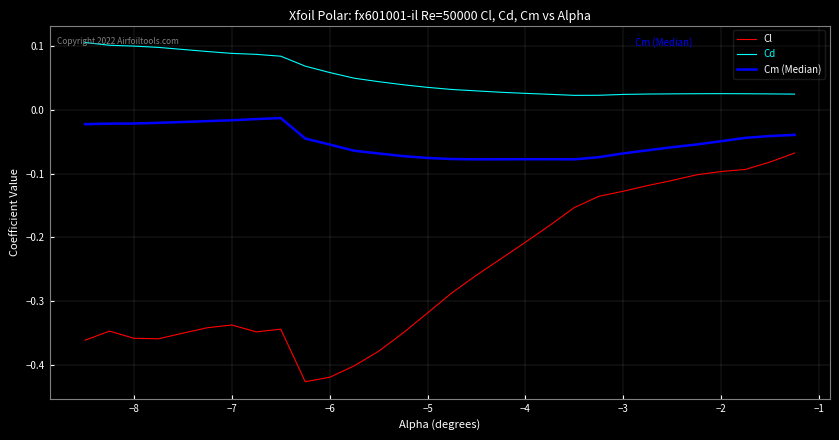

What is the difference between the maximum and minimum values in the Cl series?

0.4